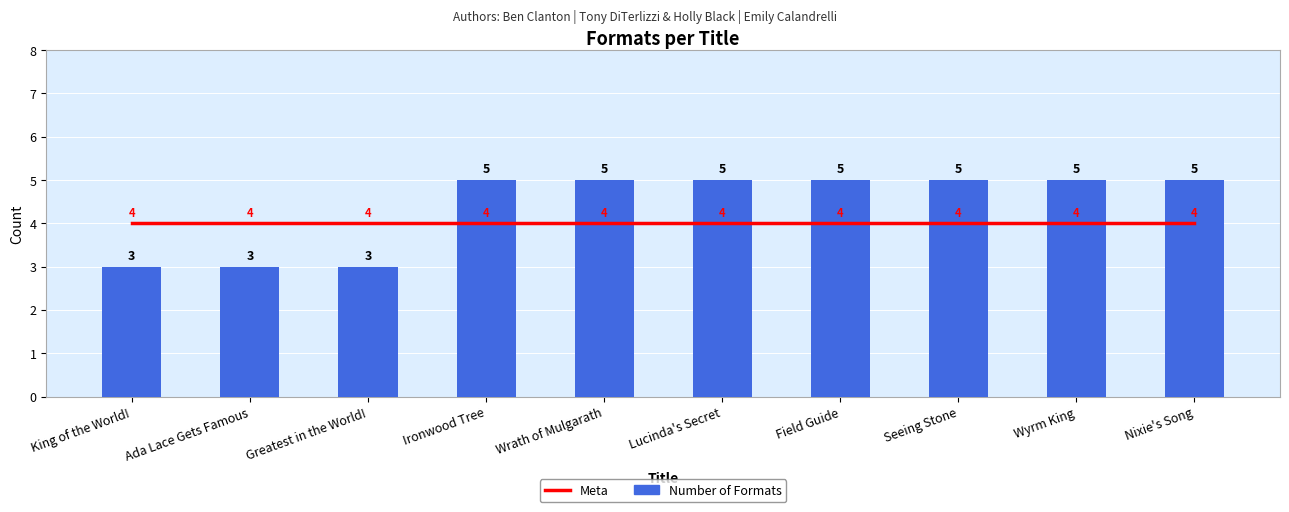

Which series has the largest range (max minus min)?

Number of Formats